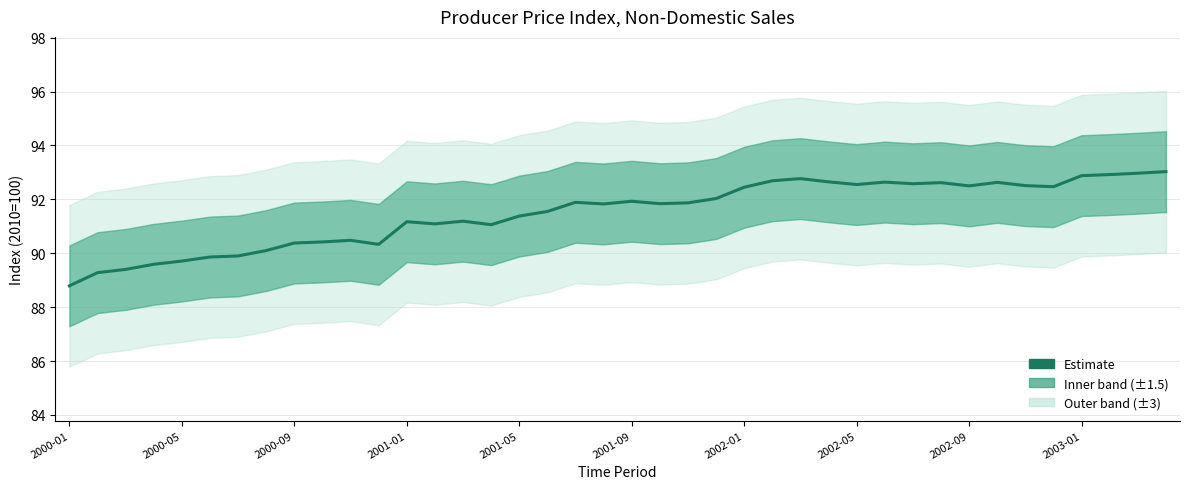

What is the approximate value at 27?

92.7